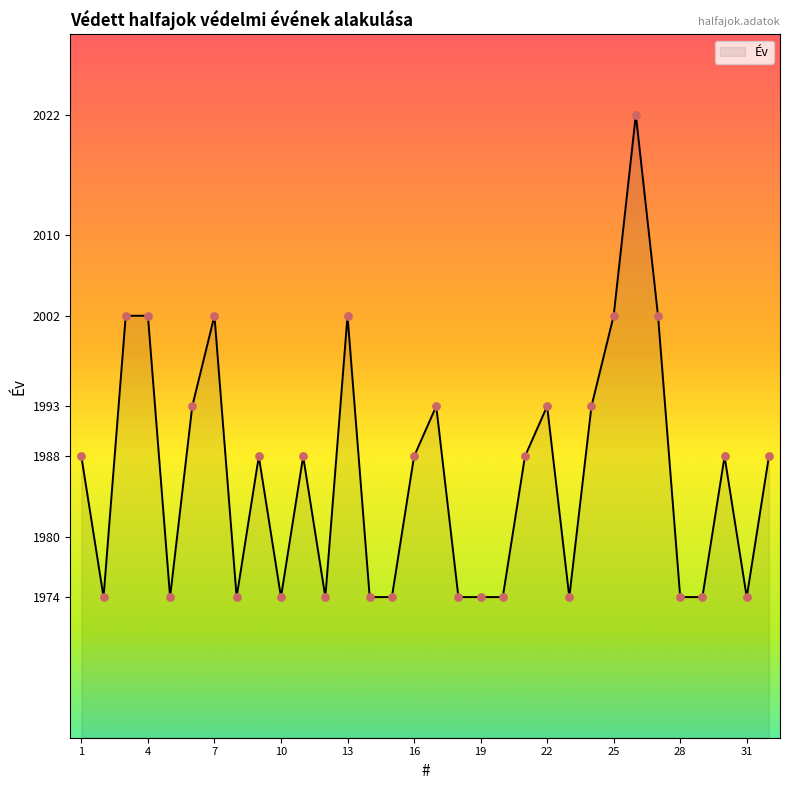

What is the greatest value displayed?

2022